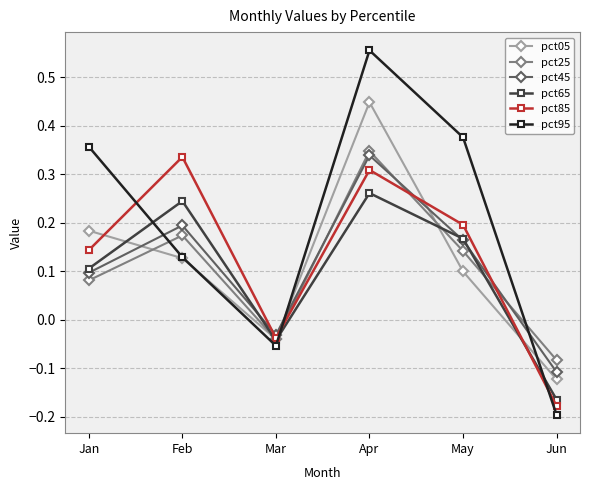

Count the number of categories in the chart.

6